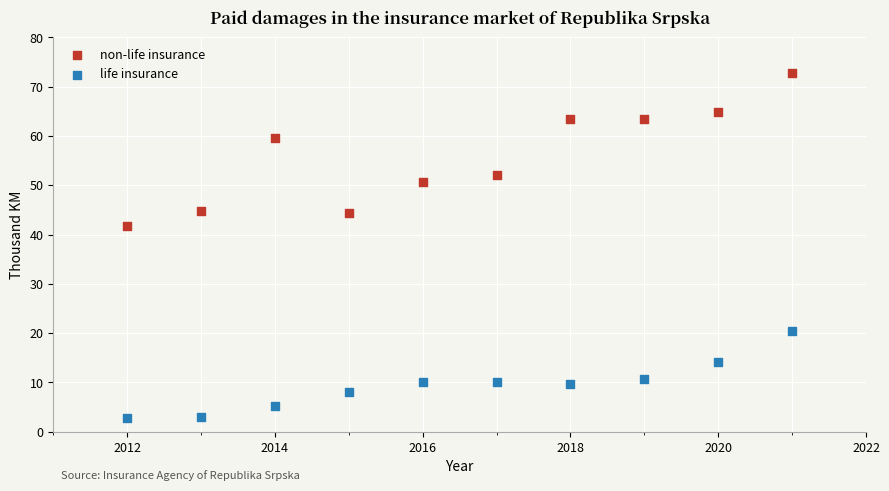

What are all the series names shown in the legend?

non-life insurance, life insurance